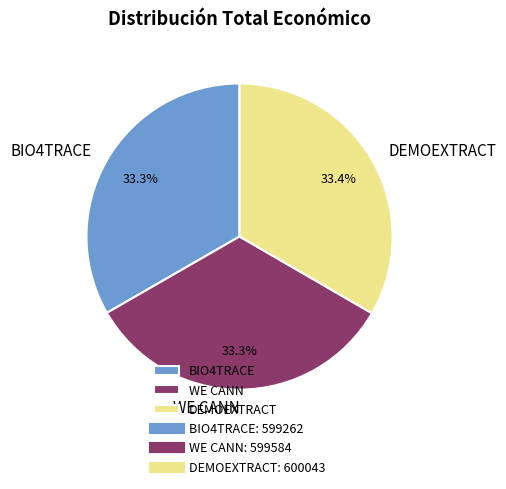

Approximately how many times larger is the value at BIO4TRACE compared to DEMOEXTRACT?

1.0